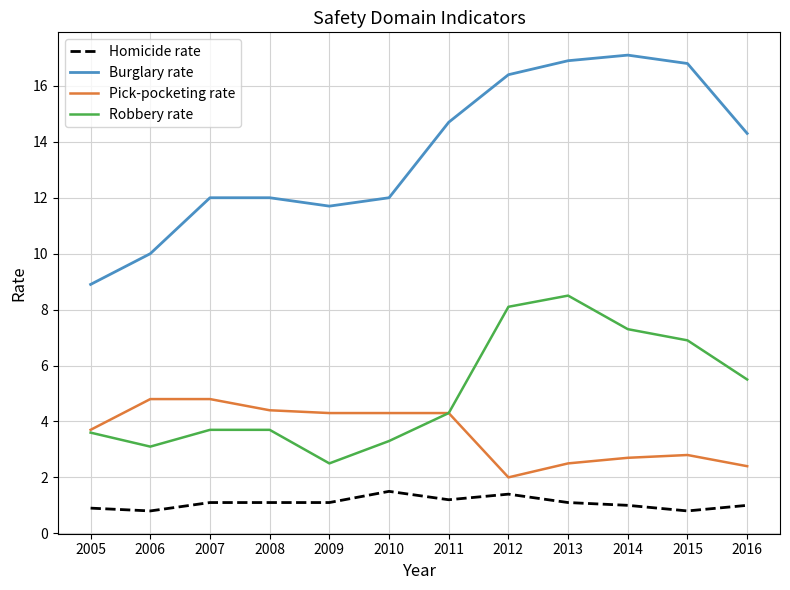

What are all the series names shown in the legend?

Homicide rate, Burglary rate, Pick-pocketing rate, Robbery rate